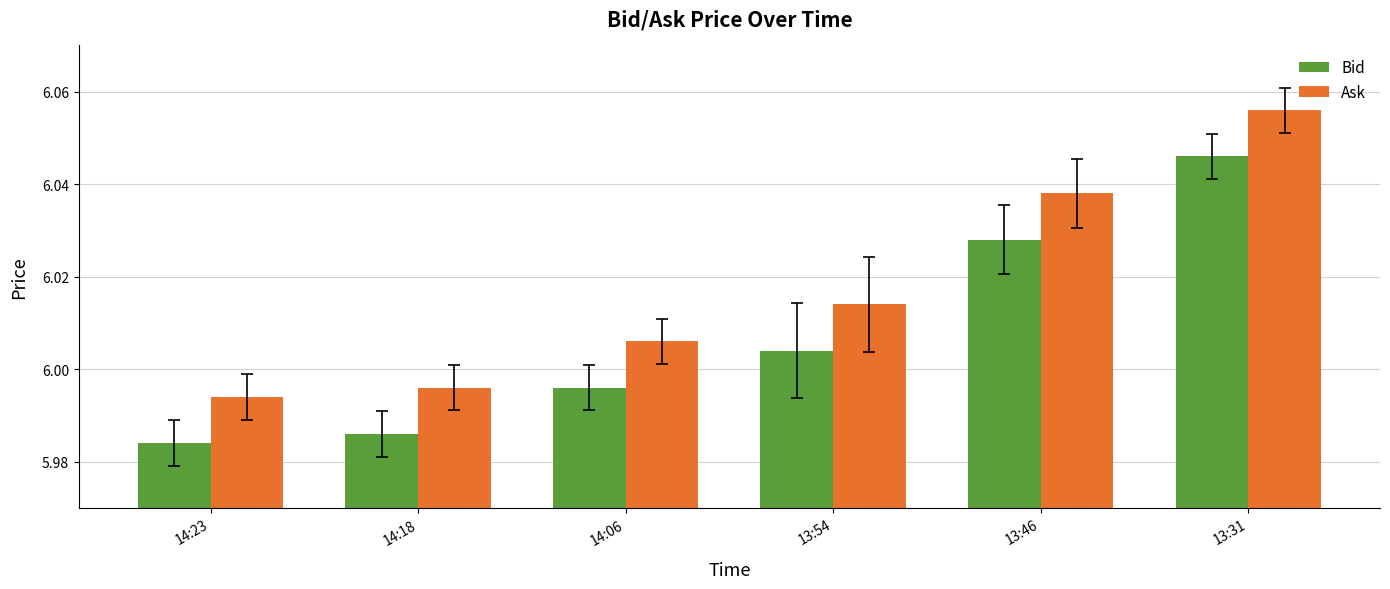

How many values in the Ask series are below 6?

2